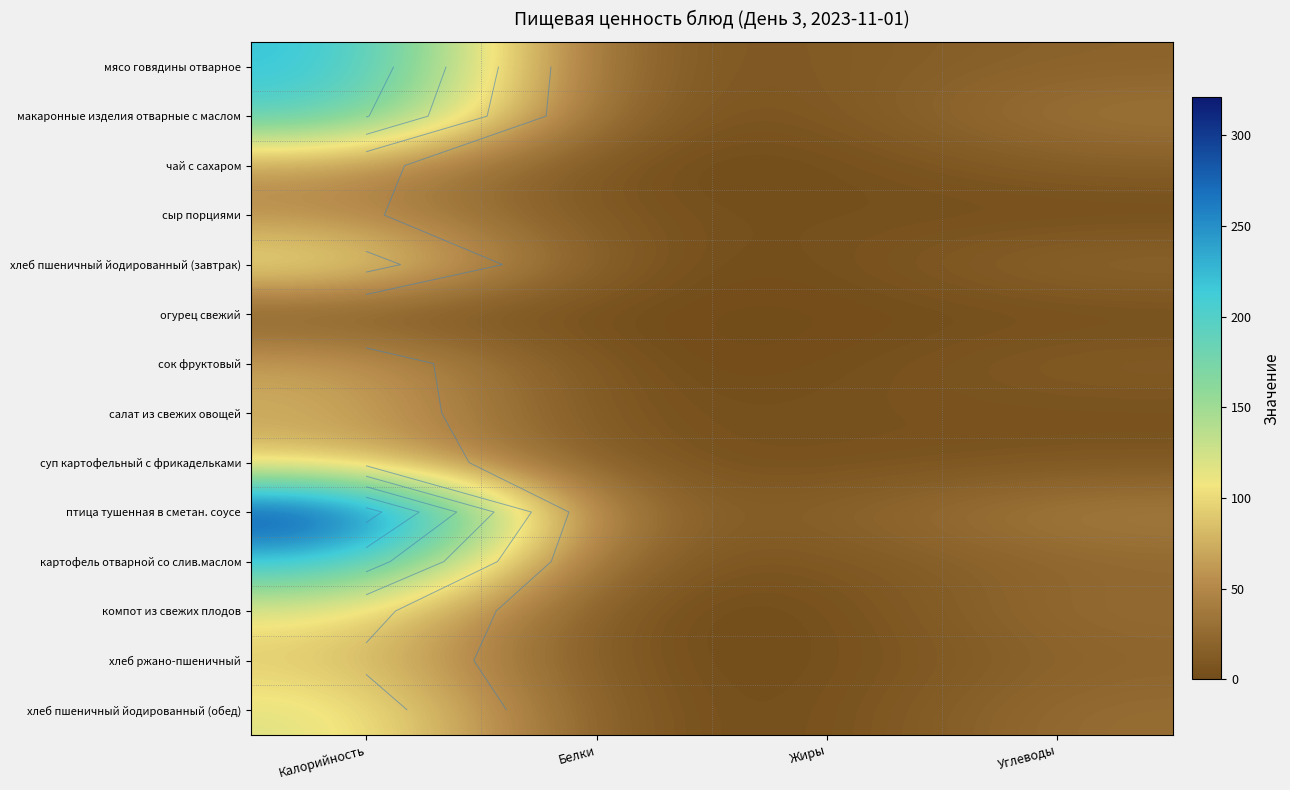

Which category has the lowest value across all series?

Углеводы